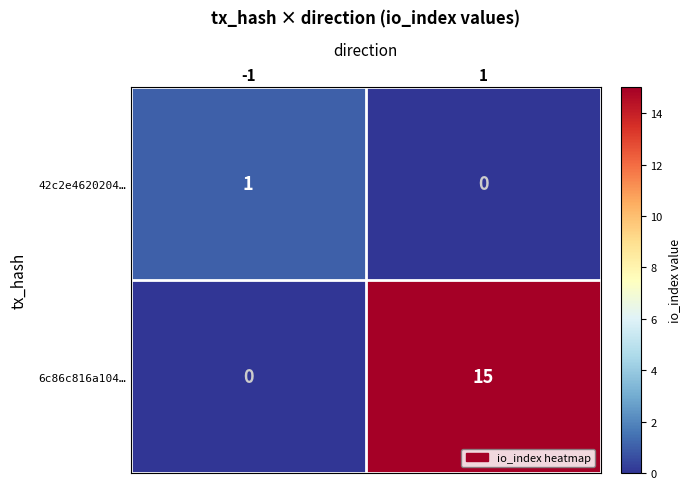

The 42c2e4620204… series shows 0 at -1. True or false?

False